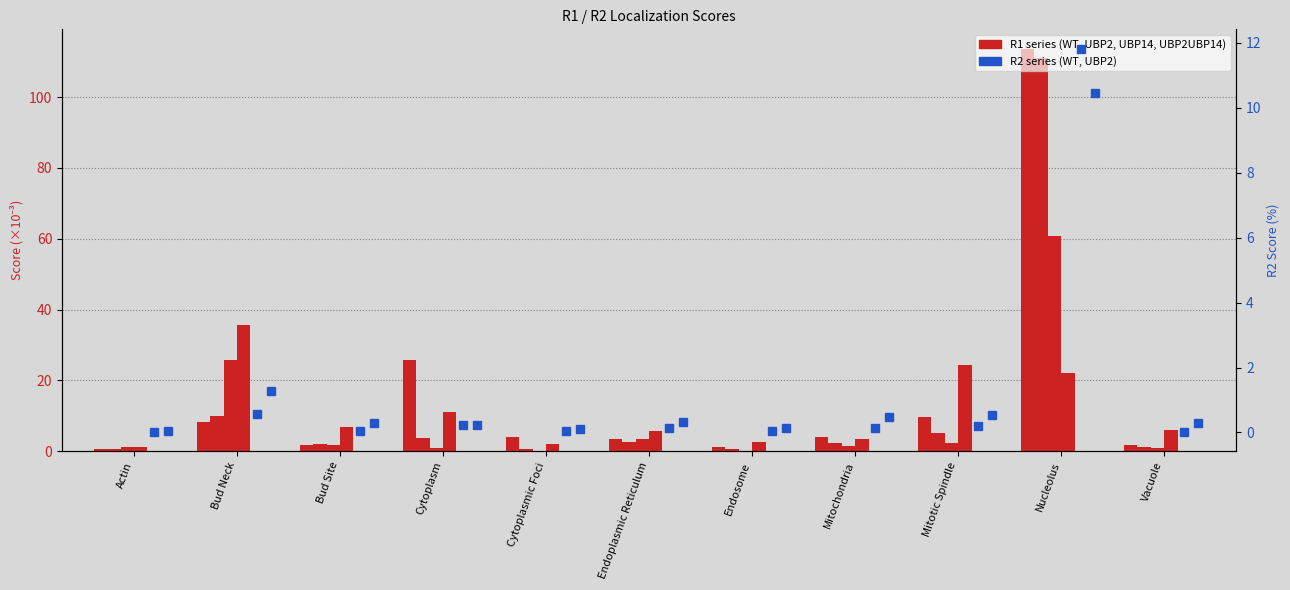

What is the value of the R1_UBP2UBP14 bar at the 10th from the left?

22.0